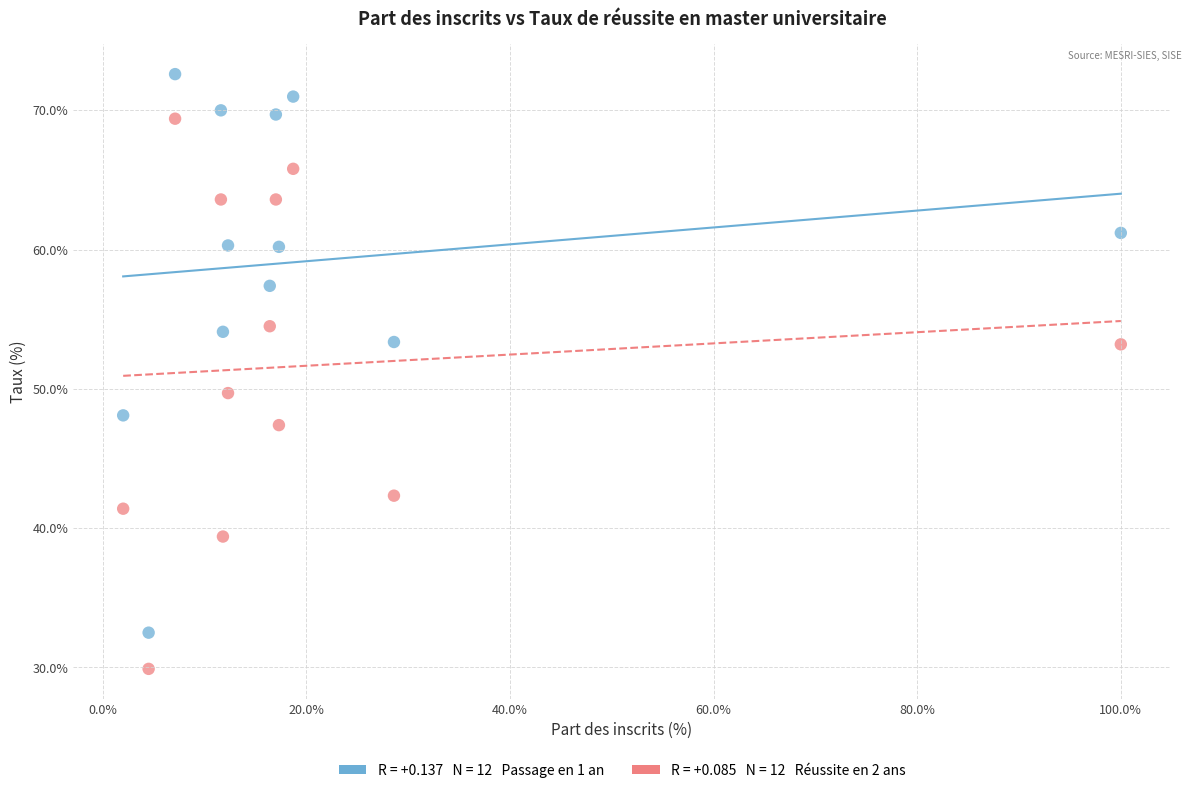

Across all data points, what is the range of Y values (max minus min)?

42.7